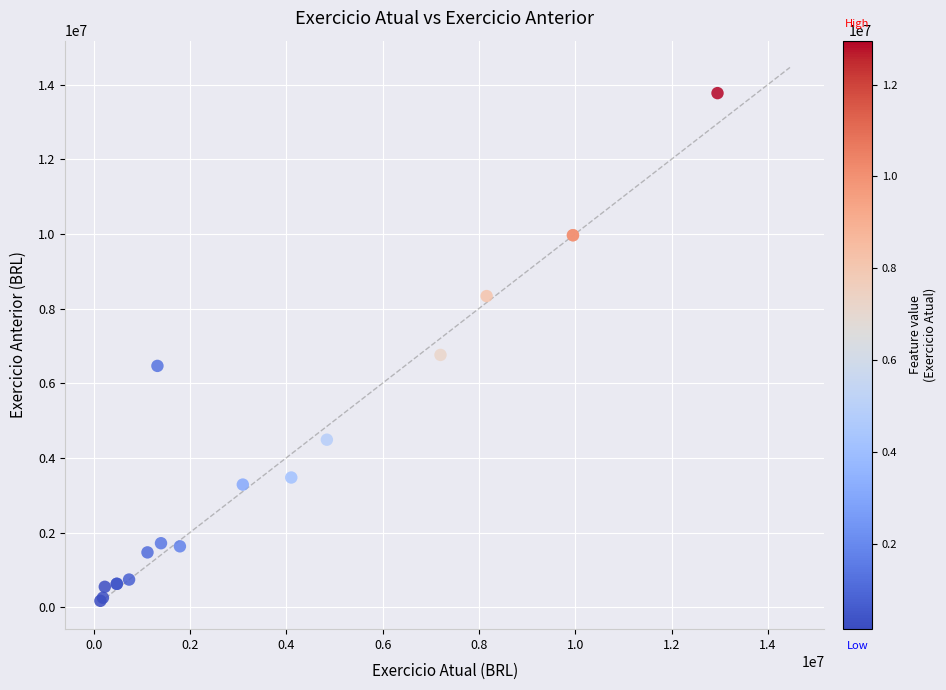

What Y value in the scatter plot is closest to 6970259?

6757290.0